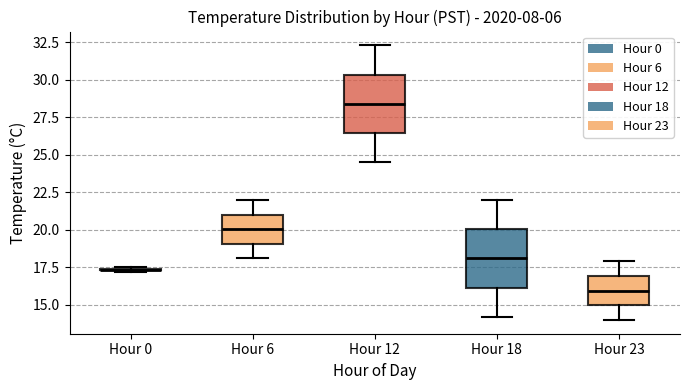

Where is the lower edge of the box for Hour 23 on the y-axis? The values are not printed on the chart, so give them approximately, as read against the axis.

15.0